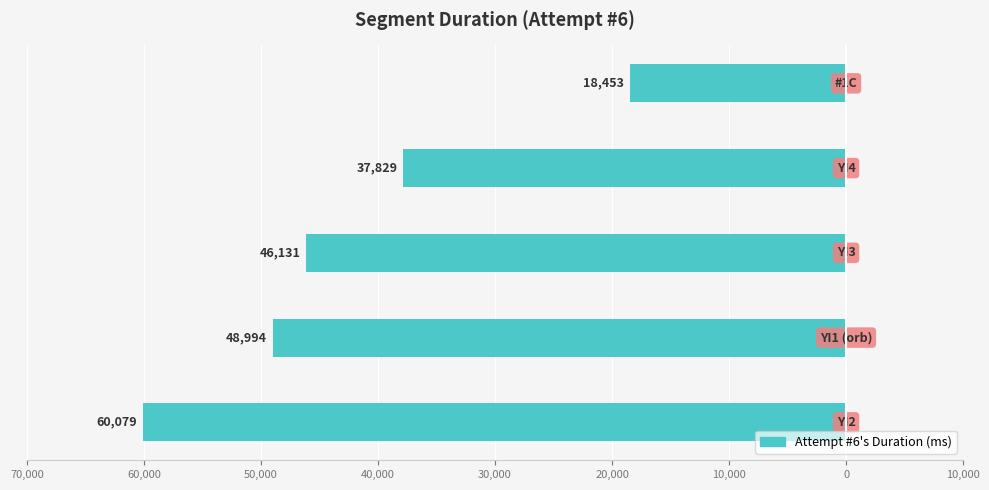

Where is the data nearest to the value -39266?

40,000